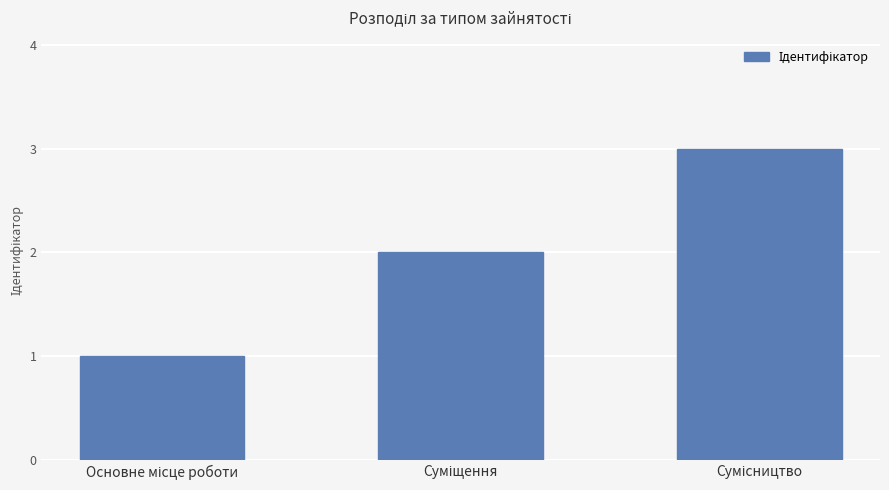

How many bars are there in total?

3